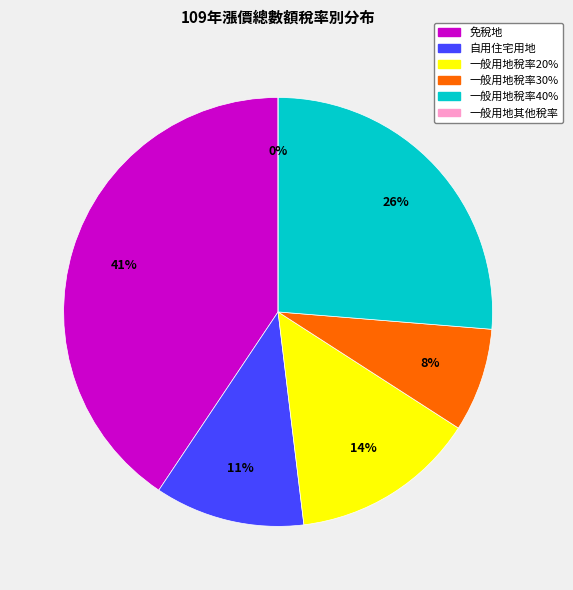

The 一般用地稅率30% slice represents 18% of the pie. True or false?

False